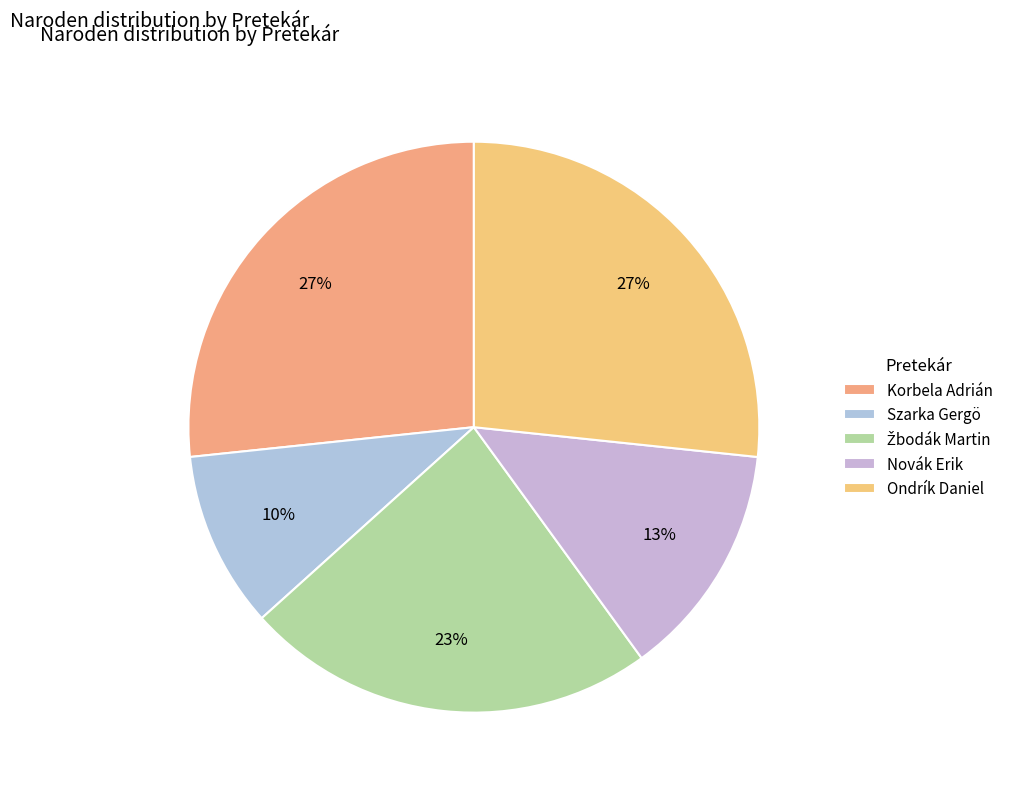

The Novák Erik slice represents 13% of the pie. True or false?

True